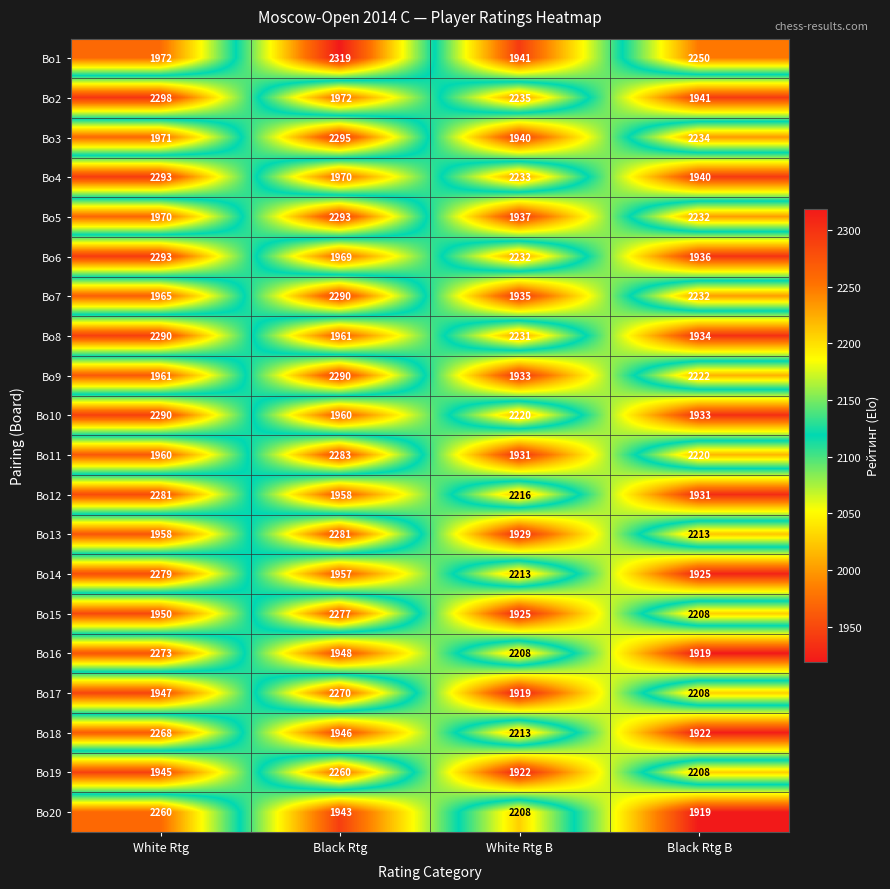

At which label does Bo14 first exceed 2213?

White Rtg